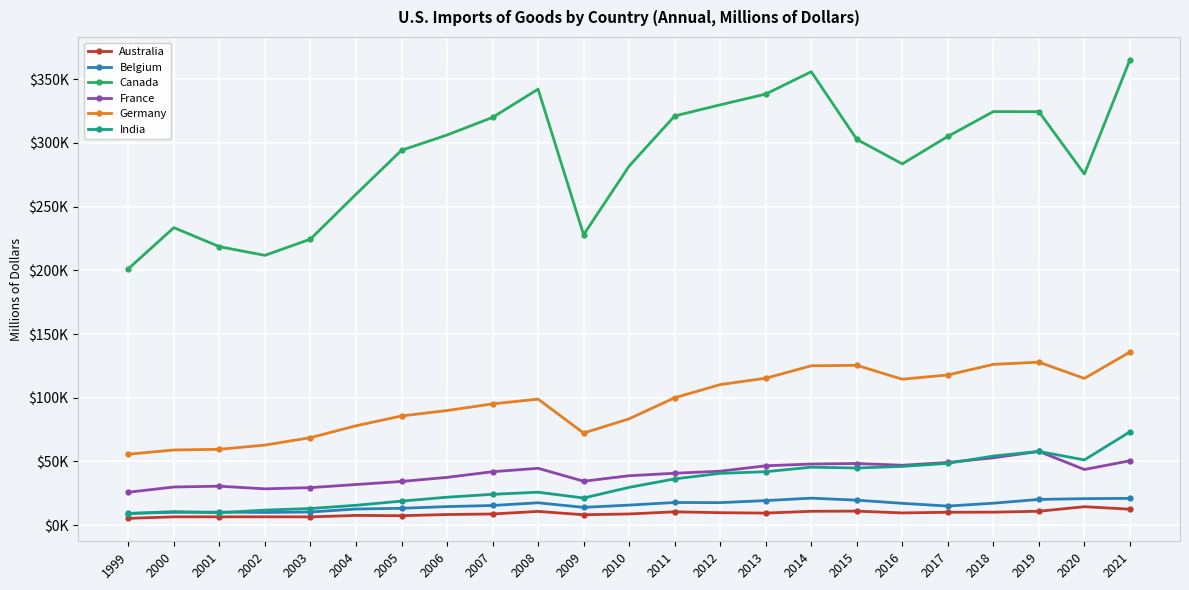

Is this an area chart (filled region under the line)?

No